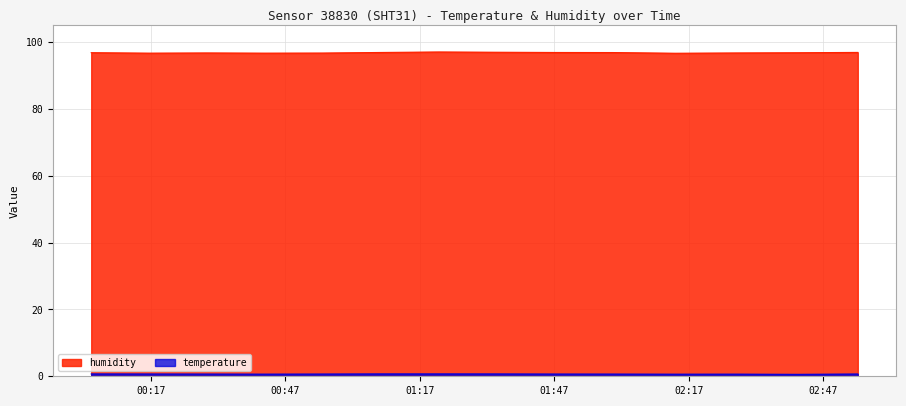

Reading right to left, what are all the values shown in this chart?

humidity: 2022-12-10T02:54:44=96.9	2022-12-10T02:41:15=96.8	2022-12-10T02:28:03=96.8	2022-12-10T02:14:02=96.7	2022-12-10T02:00:05=96.9	2022-12-10T01:47:02=96.9	2022-12-10T01:34:09=97.0	2022-12-10T01:21:15=97.1	2022-12-10T01:08:15=96.9	2022-12-10T00:55:20=96.7	2022-12-10T00:42:22=96.7	2022-12-10T00:29:30=96.8	2022-12-10T00:16:39=96.7	2022-12-10T00:03:46=96.8
temperature: 2022-12-10T02:54:44=0.7	2022-12-10T02:41:15=0.6	2022-12-10T02:28:03=0.6	2022-12-10T02:14:02=0.6	2022-12-10T02:00:05=0.7	2022-12-10T01:47:02=0.7	2022-12-10T01:34:09=0.7	2022-12-10T01:21:15=0.7	2022-12-10T01:08:15=0.7	2022-12-10T00:55:20=0.7	2022-12-10T00:42:22=0.6	2022-12-10T00:29:30=0.7	2022-12-10T00:16:39=0.7	2022-12-10T00:03:46=0.7